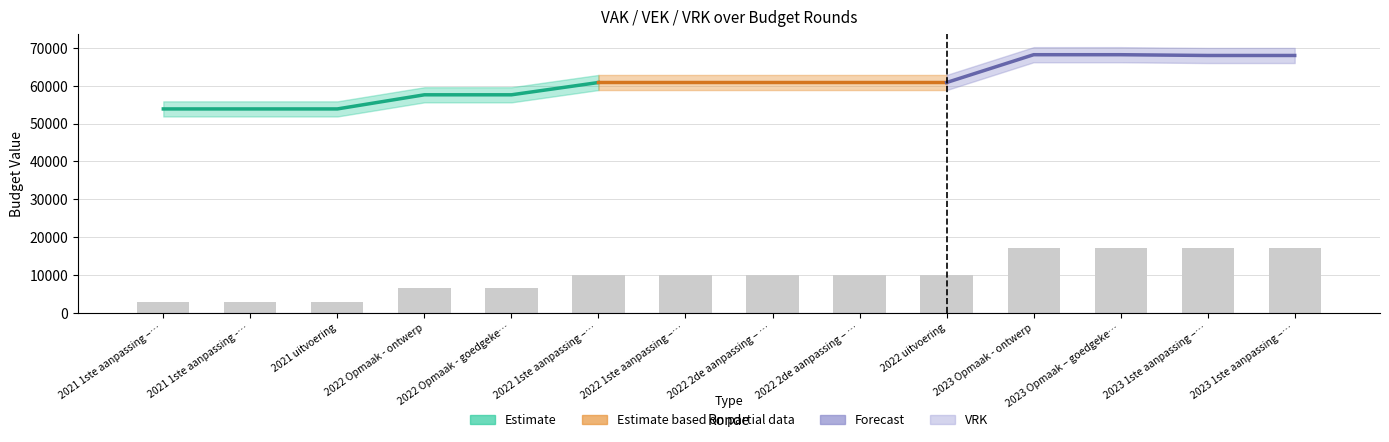

The value at 2022 2de aanpassing – … is 9860. True or false?

True